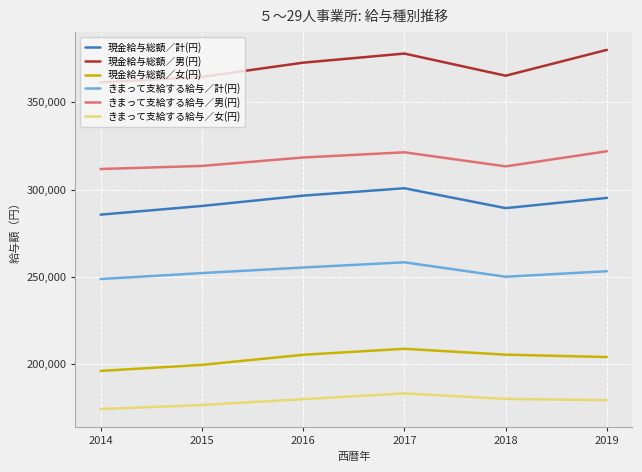

What is the difference between the highest and lowest values at 2017?

194587